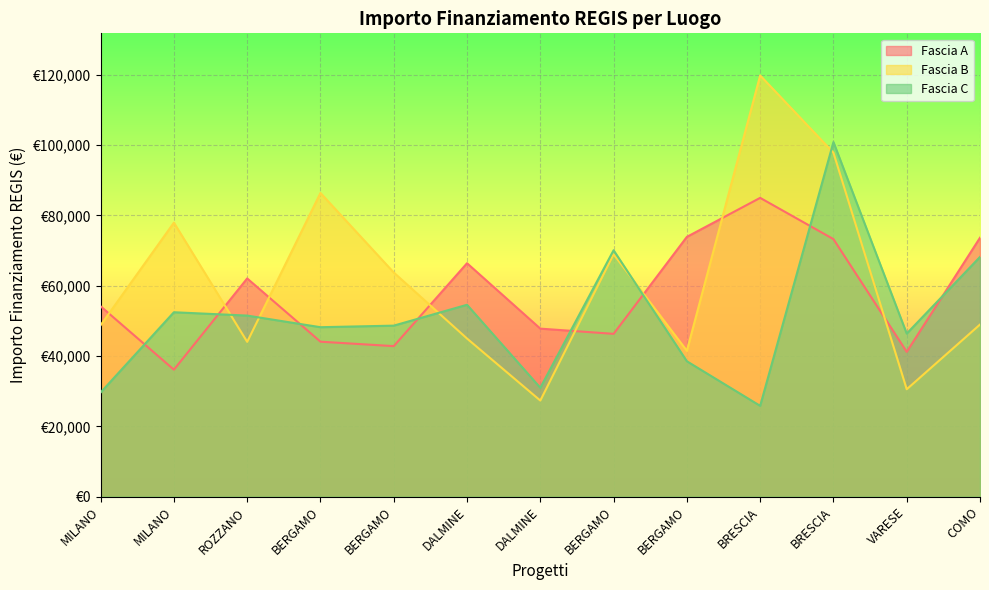

Reading left to right, extract all data points from this chart.

Fascia A: 54144.9	36123.8	62062.4	44080.6	42816.5	66393.6	47794.5	46312.5	73886.6	84977.9	73250.1	41196.6	73636.1
Fascia B: 48776.3	77926.5	44036.1	86371.0	63747.5	44978.7	27342.9	68925.6	41496.0	119783.4	97812.0	30558.8	48957.9
Fascia C: 29640.7	52455.4	51504.7	48200.6	48646.7	54577.6	30978.2	70077.9	38513.5	25842.4	100847.1	46386.6	68180.1